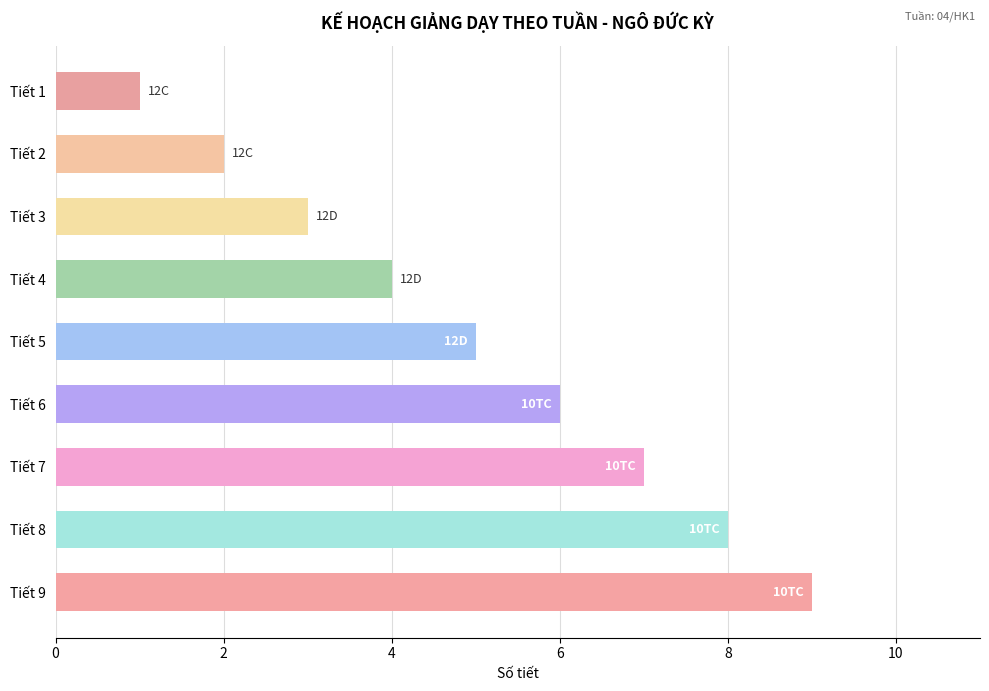

What is the sum of all values?

45